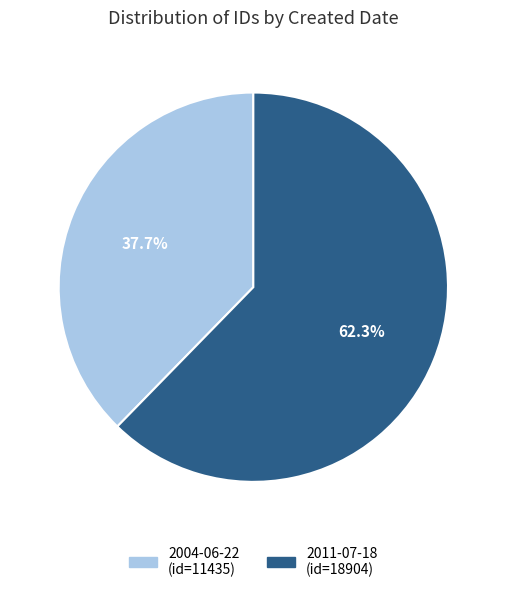

True or false: 2011-07-18 accounts for 62% of the total.

True